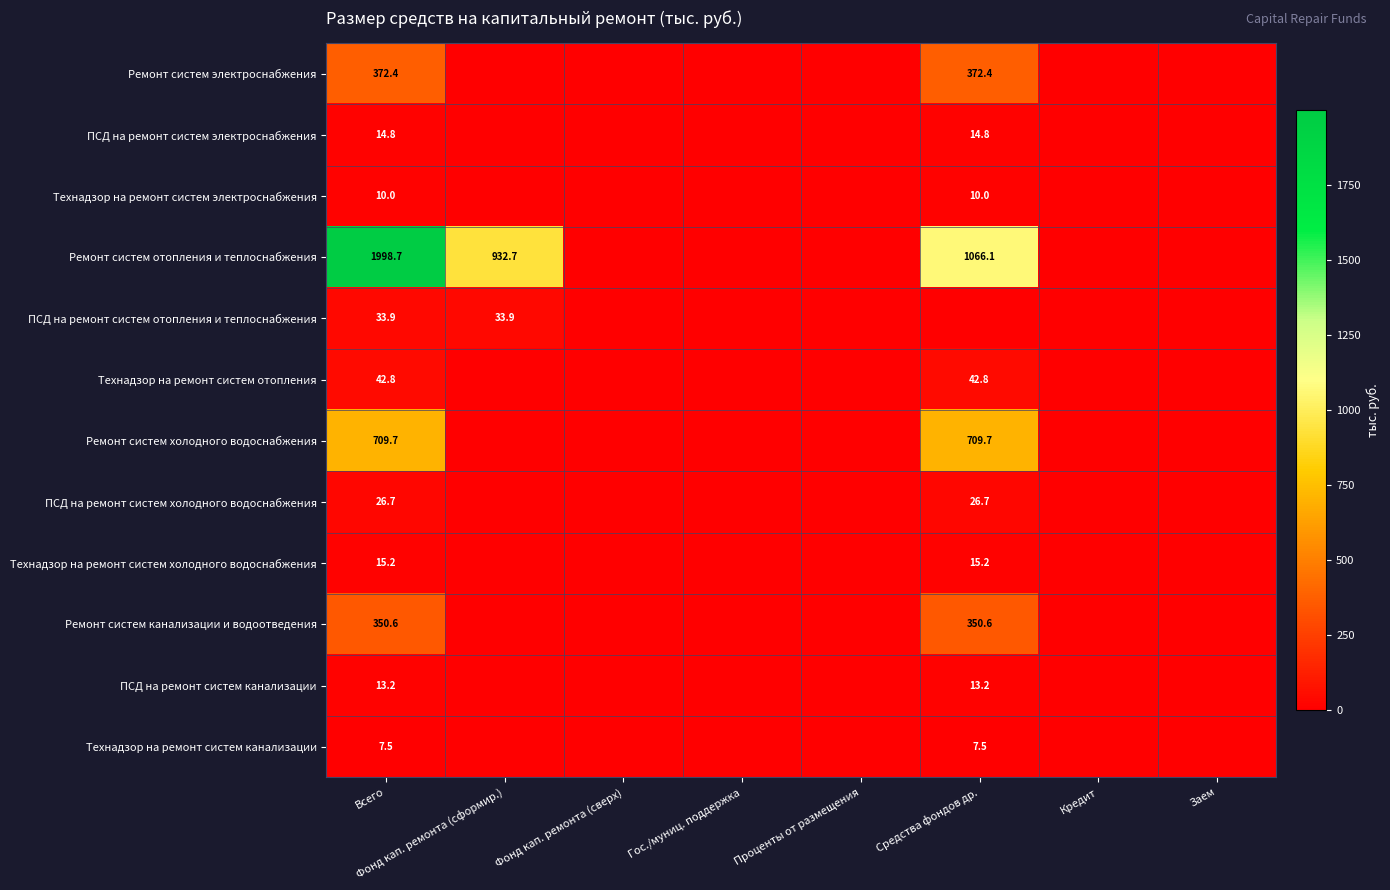

The ПСД на ремонт систем канализации series shows 13.2 at Всего. True or false?

True